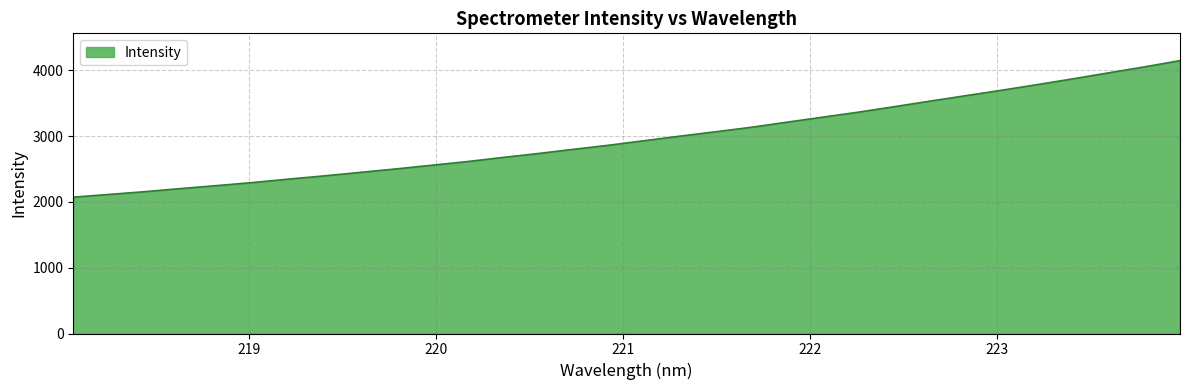

What is the difference between the maximum and minimum values?

2074.1